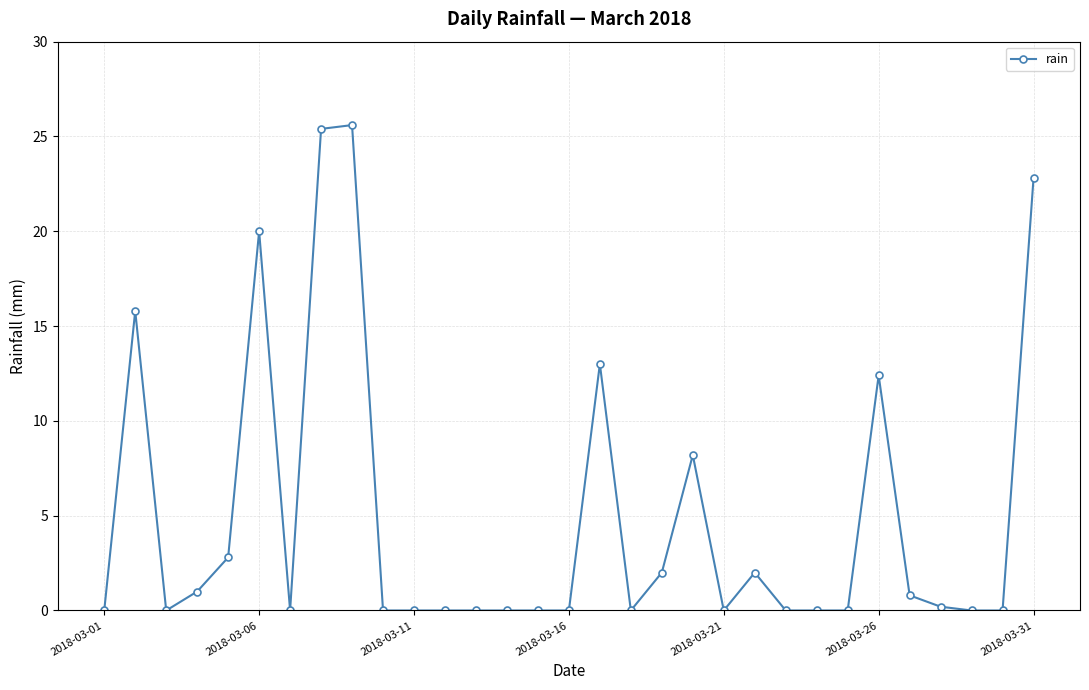

How many series are shown in this chart?

1